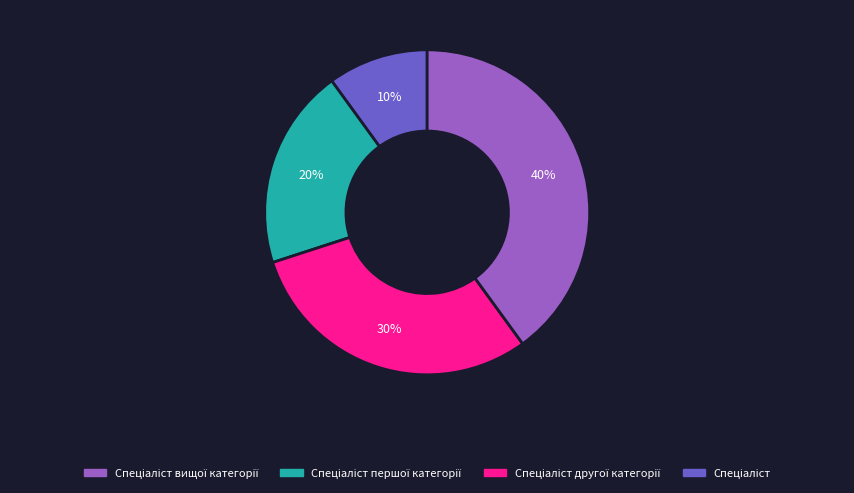

To the nearest percent, what is the difference between the largest and smallest slice percentages?

30%